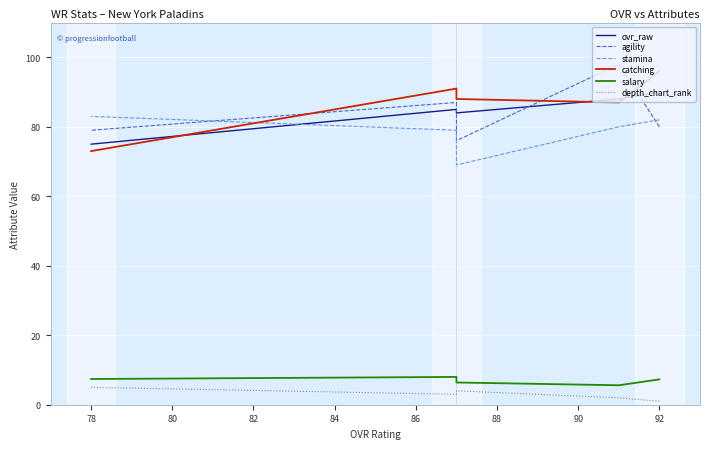

What is the spread (max minus min) of values at 80?

84.0